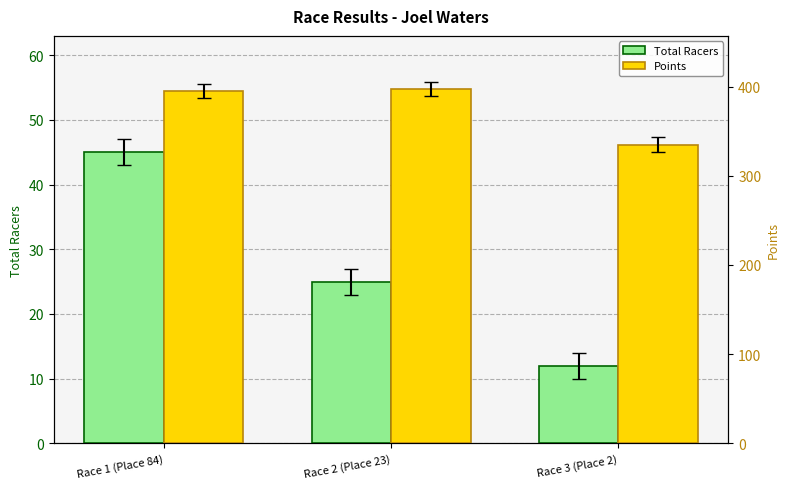

Reading left to right, what are all the values shown in this chart?

Total Racers: Race 1 (Place 84)=45.0	Race 2 (Place 23)=25.0	Race 3 (Place 2)=12.0
Points: Race 1 (Place 84)=395.4	Race 2 (Place 23)=397.2	Race 3 (Place 2)=334.9